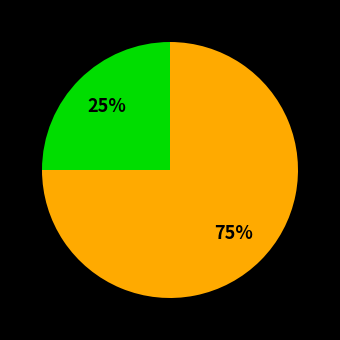

To the nearest percent, what is the average slice percentage?

50%